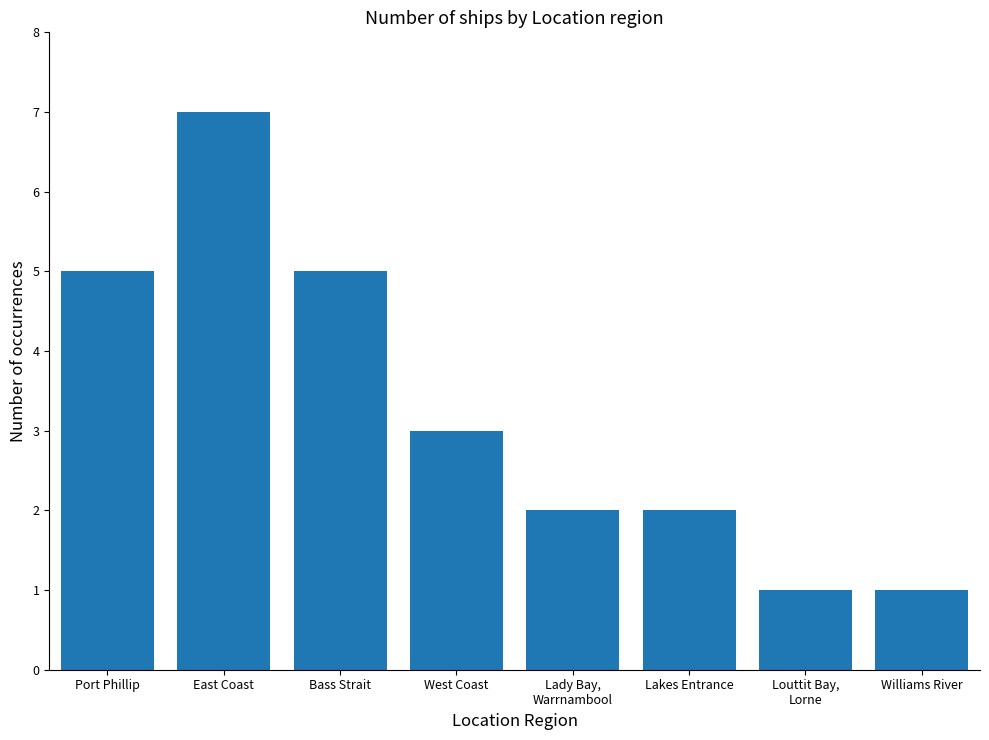

What is the approximate value at Port Phillip?

5